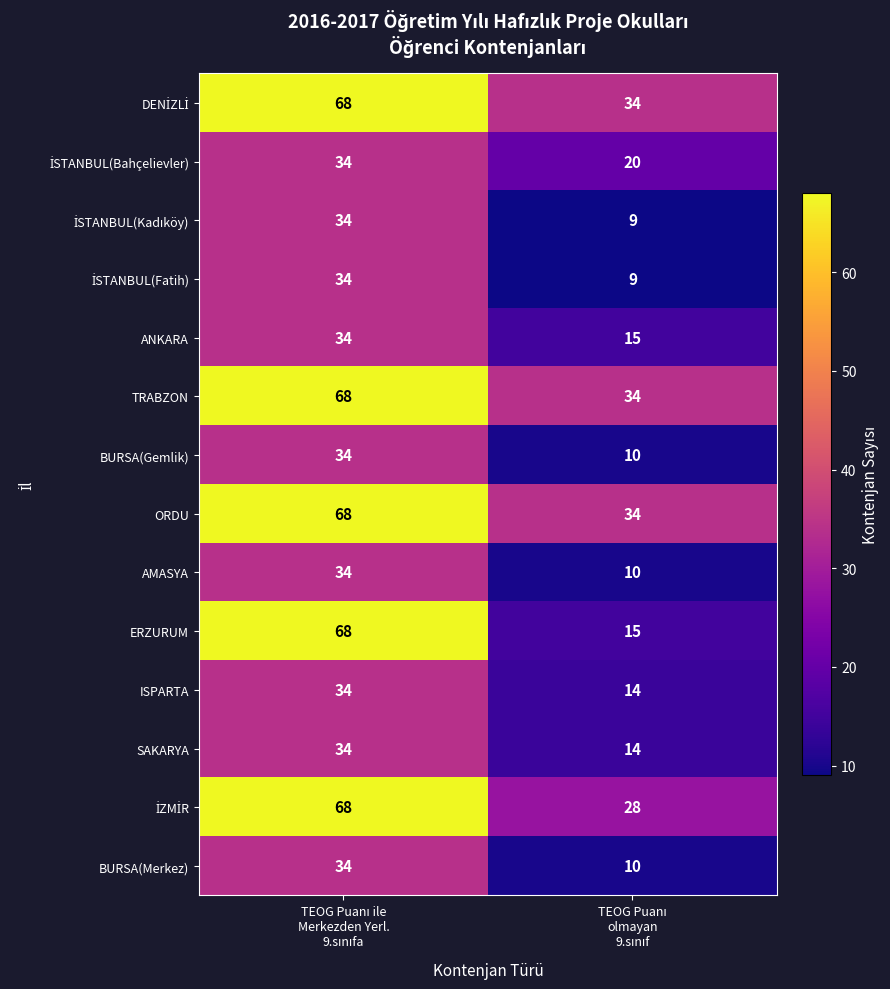

Which series has the largest range (max minus min)?

ERZURUM